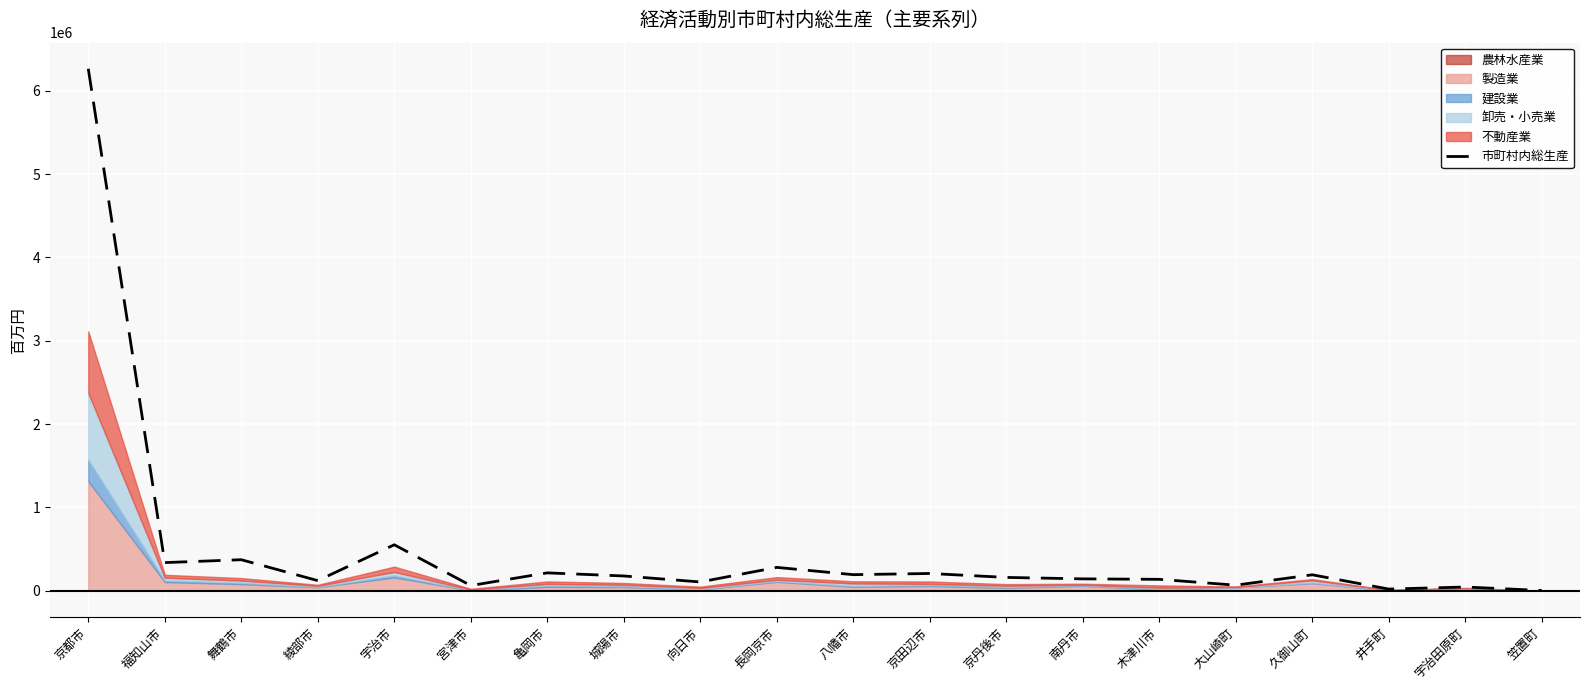

List the labels in order of value, largest first.

京都市, 宇治市, 舞鶴市, 福知山市, 長岡京市, 亀岡市, 京田辺市, 八幡市, 久御山町, 城陽市, 京丹後市, 南丹市, 木津川市, 綾部市, 向日市, 大山崎町, 宮津市, 宇治田原町, 井手町, 笠置町